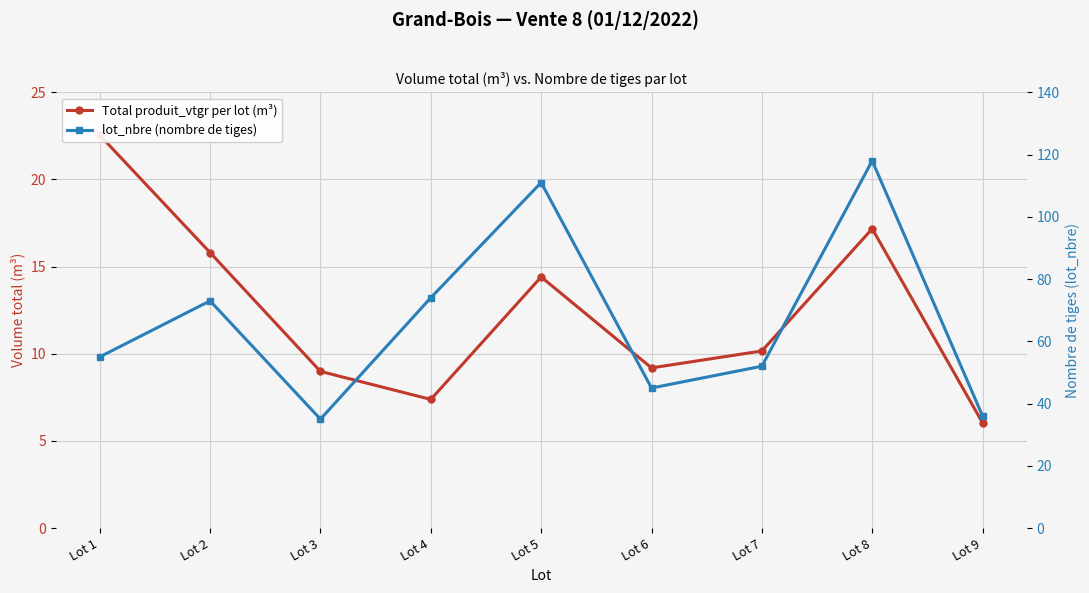

How many data points in Total produit_vtgr per lot (m³) are less than 10?

4